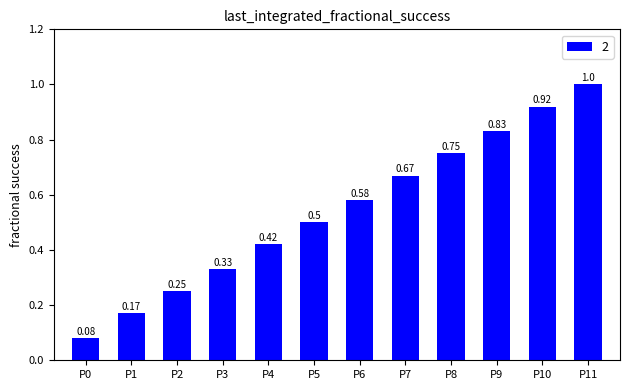

Rank the categories by value from highest to lowest.

P11, P10, P9, P8, P7, P6, P5, P4, P3, P2, P1, P0